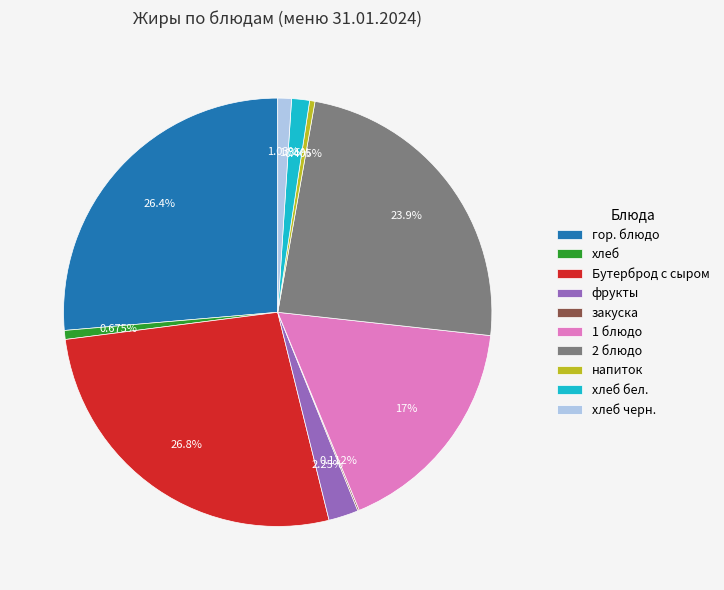

Is гор. блюдо the majority of the pie?

No